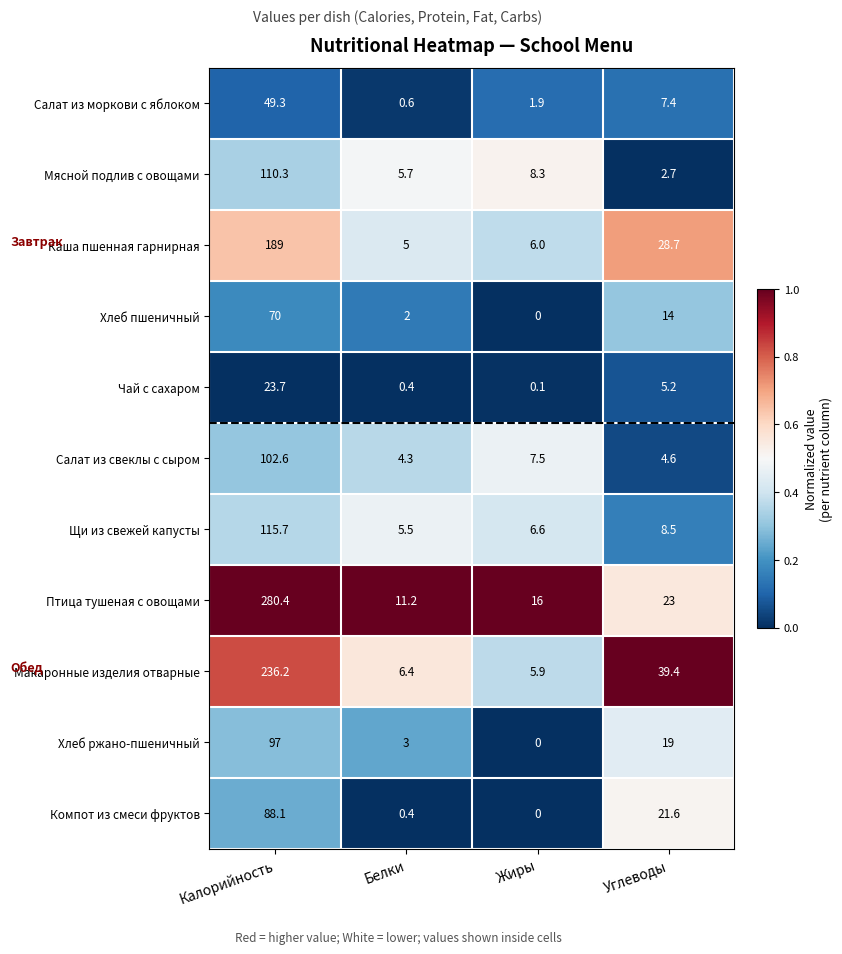

Where does the Чай с сахаром series first go above 5?

Калорийность